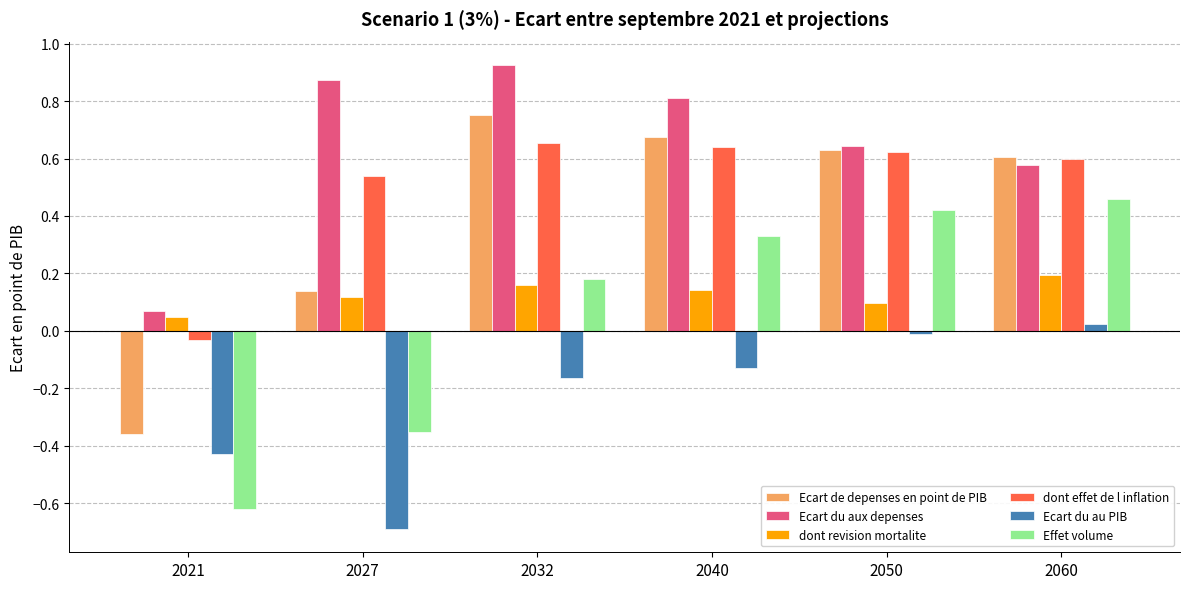

Which series changed the most between 2040 and 2060?

Ecart du aux depenses